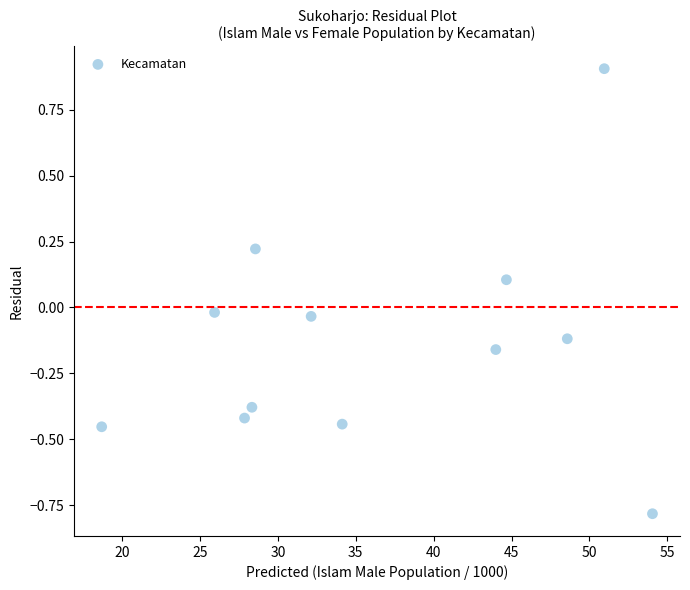

What is the range of Y values (max minus min)?

1.7